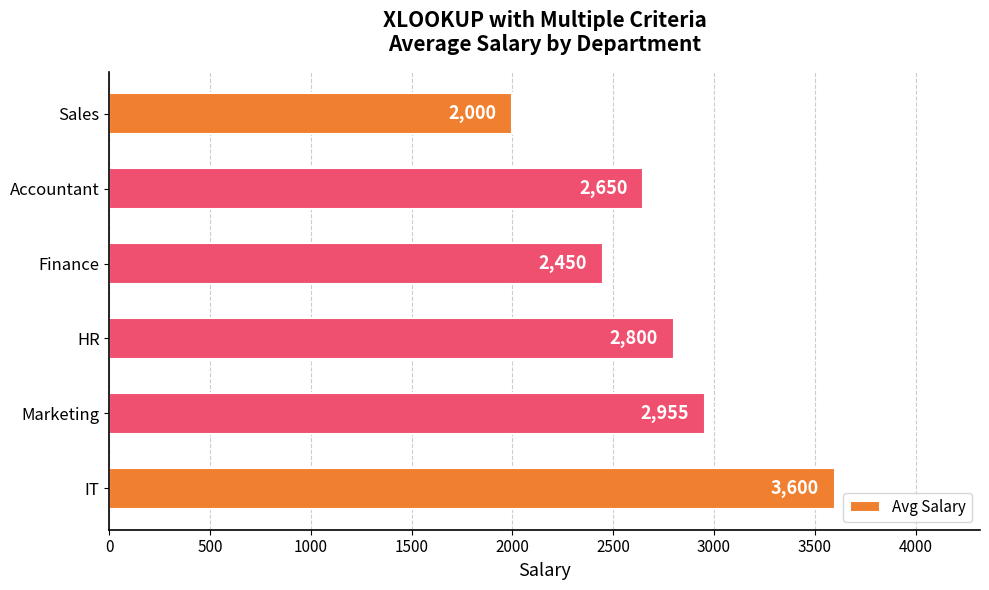

What is the difference between the second highest and second lowest values?

505